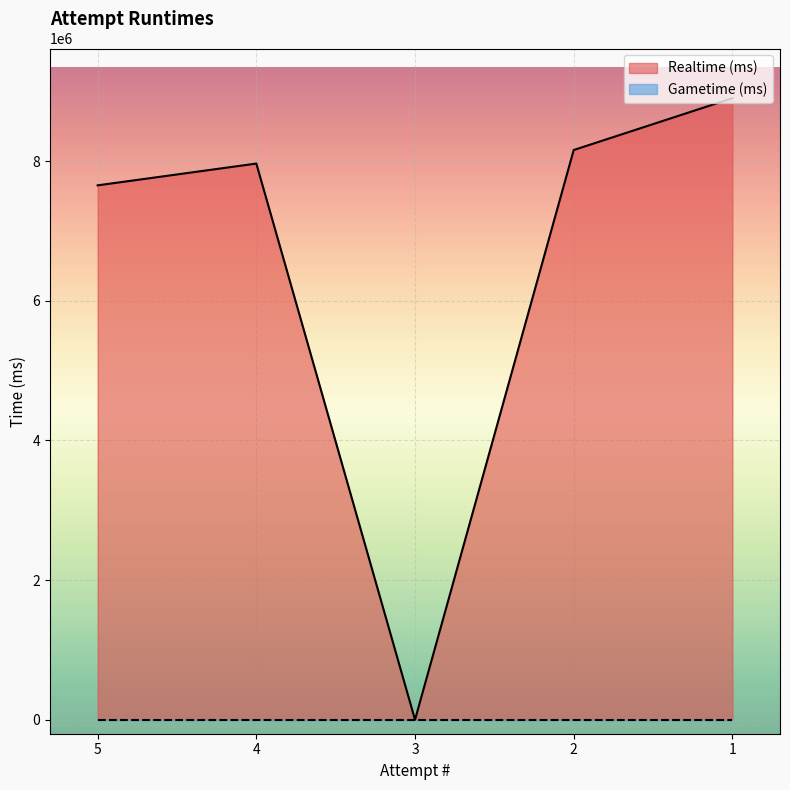

The chart shows a value of 7966100 at 4. True or false?

True